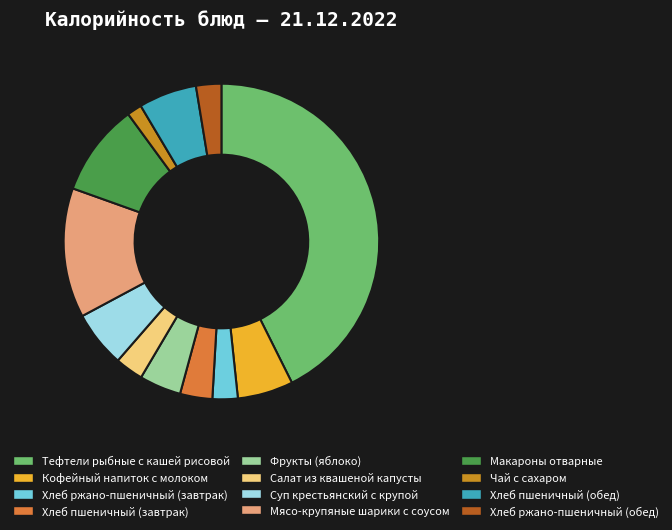

True or false: Фрукты (яблоко) accounts for 4% of the total.

True